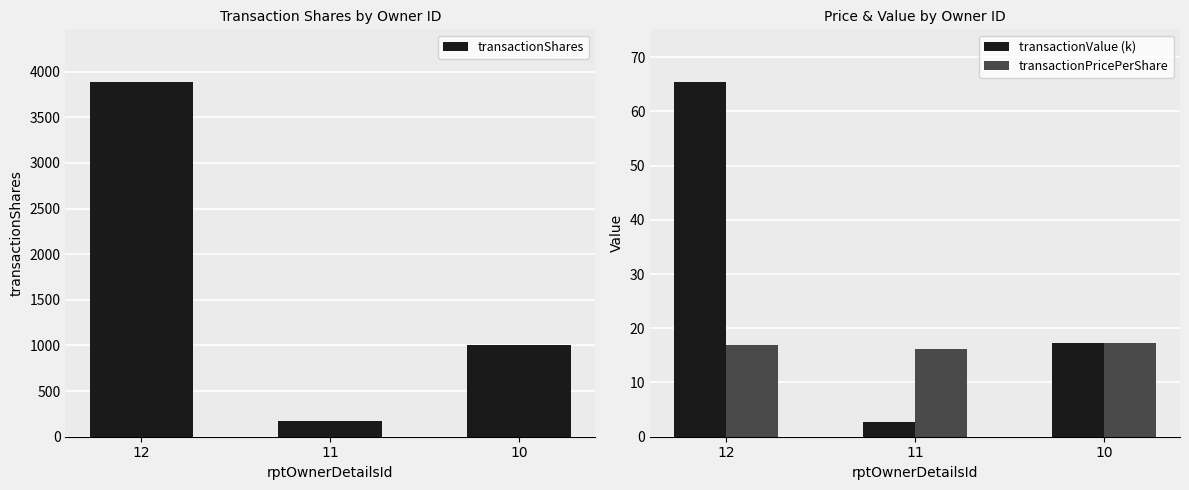

Between 12 and 10, which series saw the biggest shift?

transactionShares